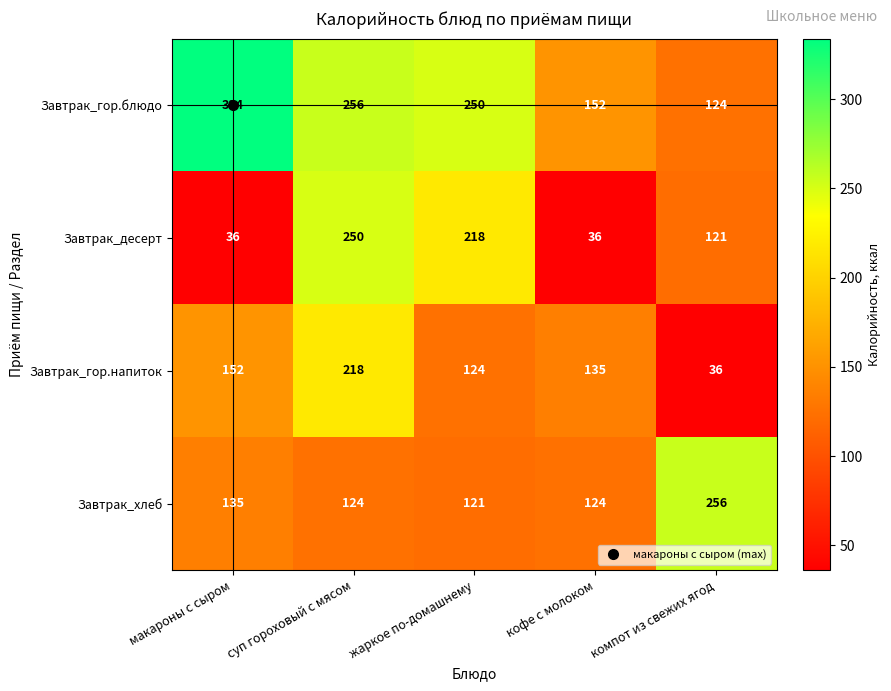

Which series has the largest total across all categories?

Завтрак_гор.блюдо